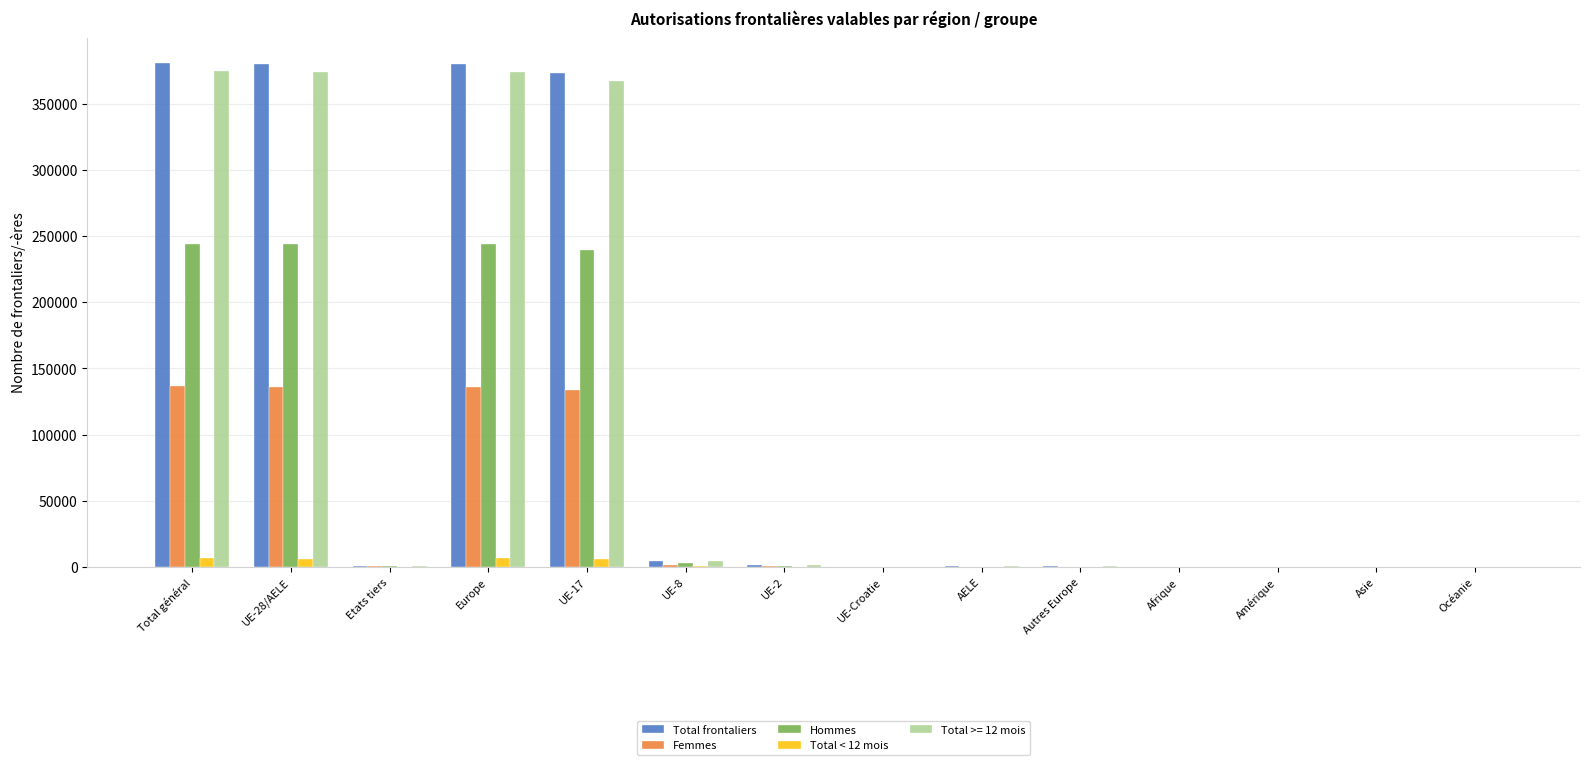

Which series changed the most between UE-28/AELE and Océanie?

Total frontaliers